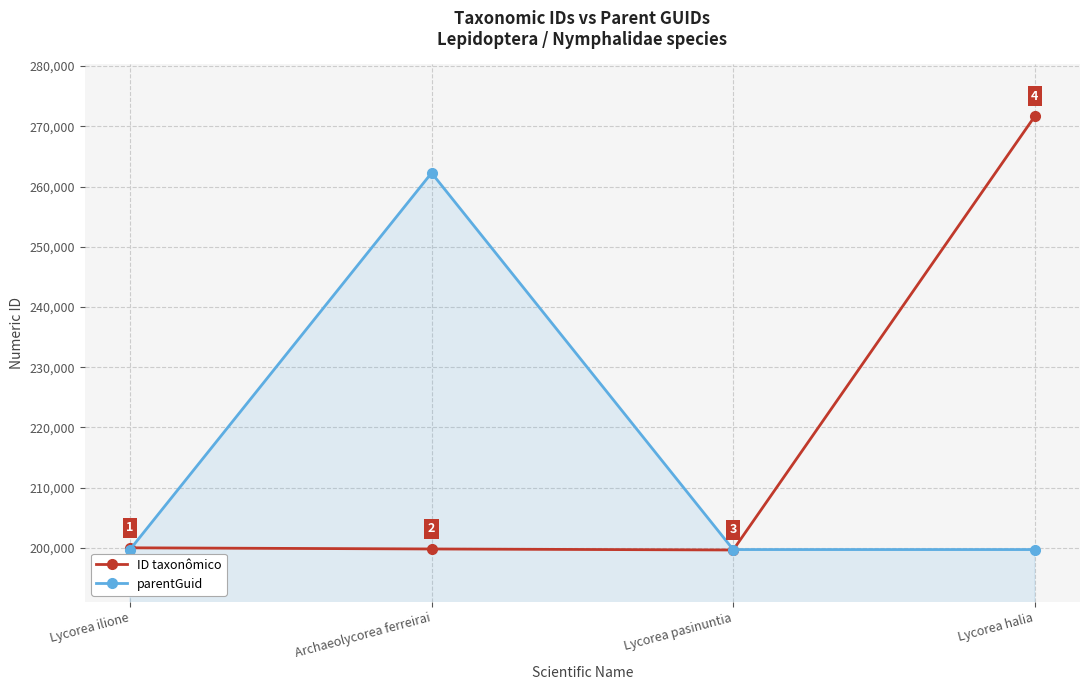

What is the sum of the parentGuid values at Archaeolycorea ferreirai and Lycorea halia?

461985